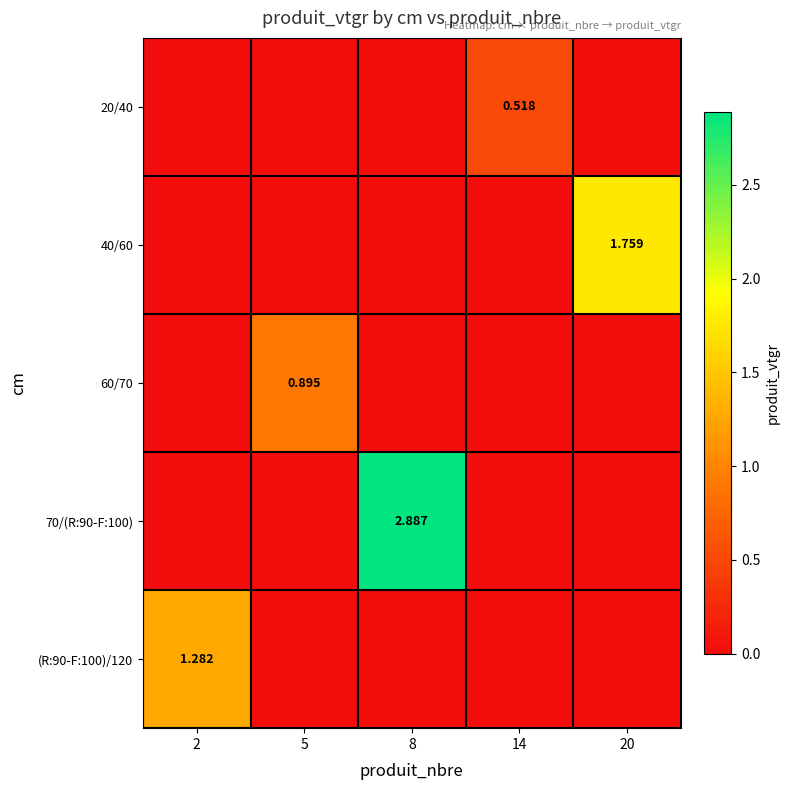

At 14, list the series in order from largest to smallest.

20/40, 40/60, 60/70, 70/(R:90-F:100), (R:90-F:100)/120